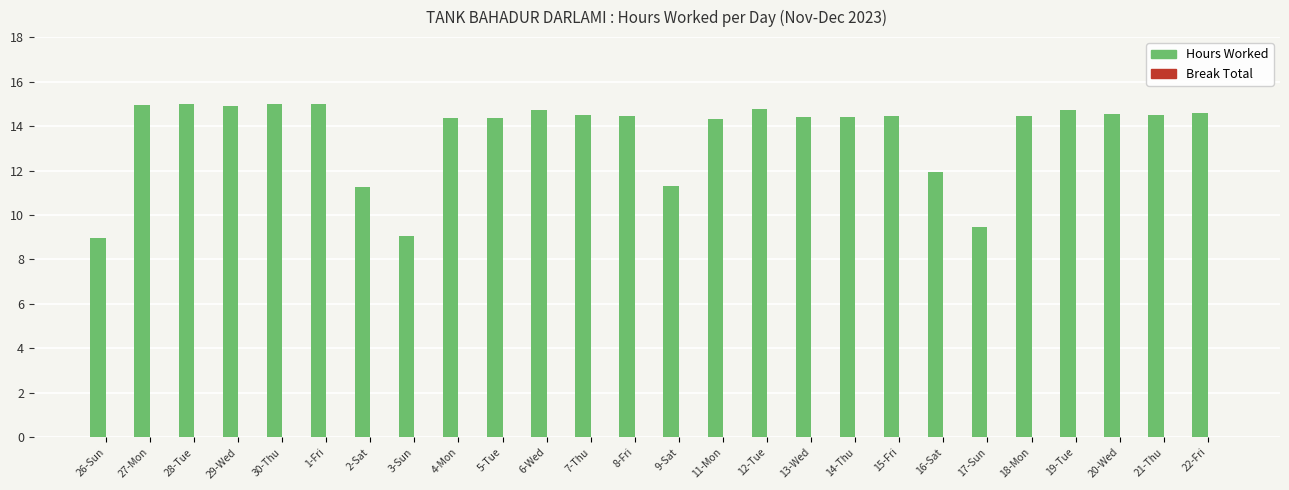

What is the average value?

13.6